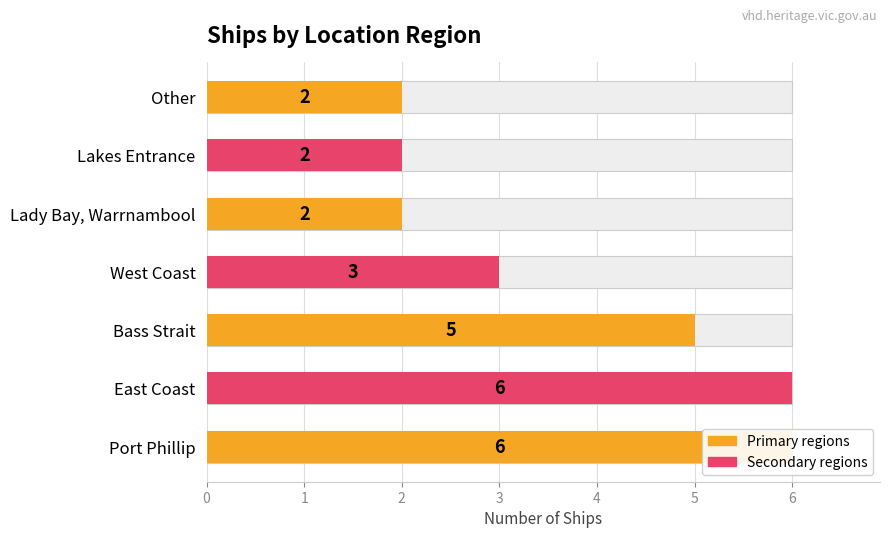

Reading left to right, transcribe all the data shown in this chart.

6	6	5	3	2	2	2